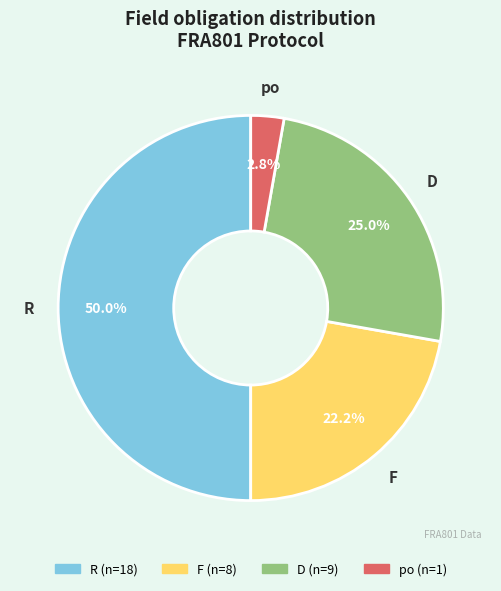

Is D the majority of the pie?

No